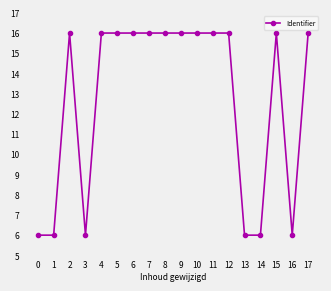

What is the value of the 11th point from the left?

16.0